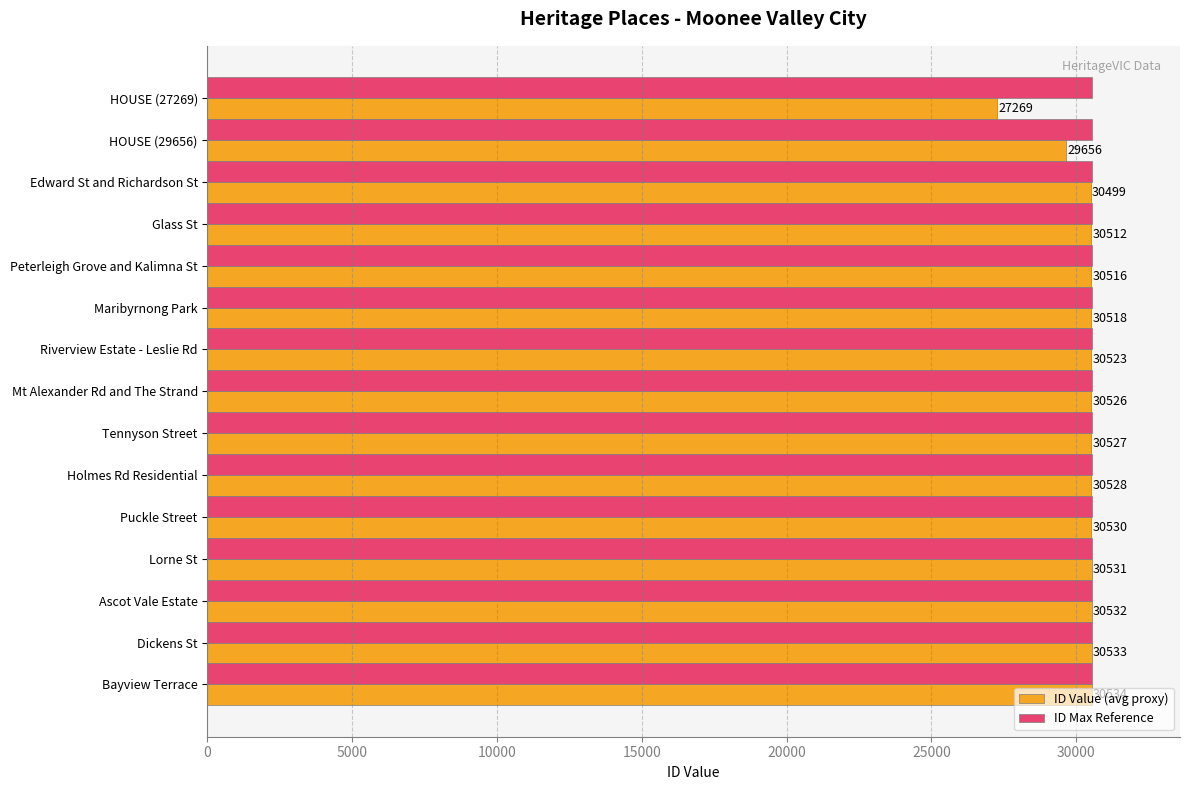

Which series changed the most between Holmes Rd Residential and Bayview Terrace?

ID Value (avg proxy)